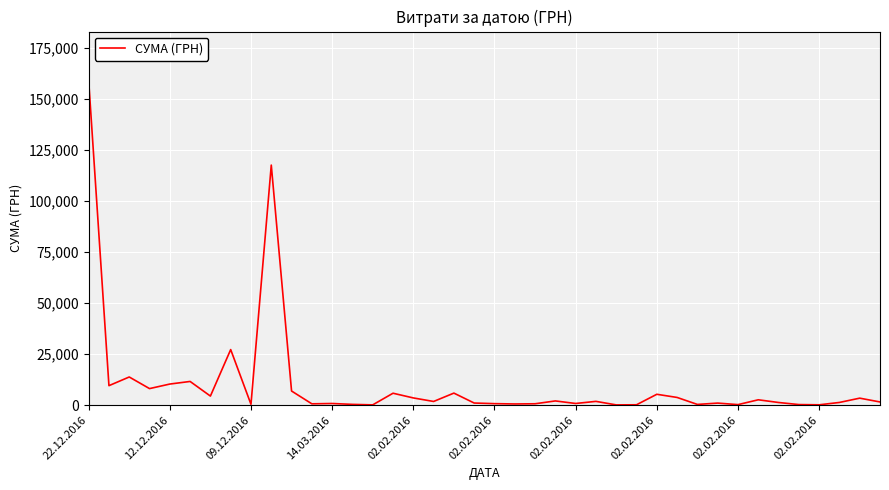

What is the greatest value displayed?

159095.4